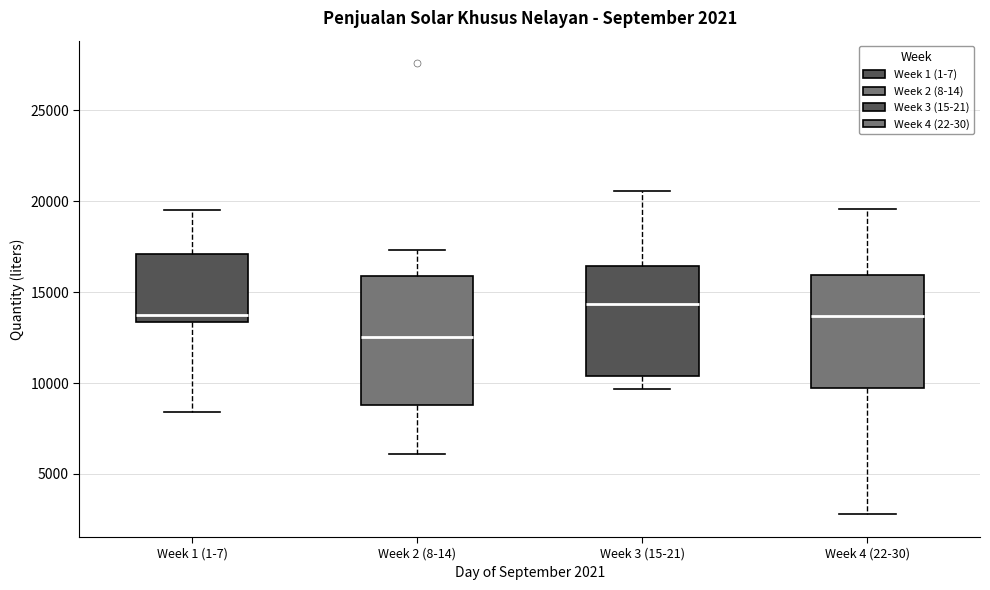

Comparing the boxes themselves (not the whiskers), which one is the tallest?

Week 2 (8-14)